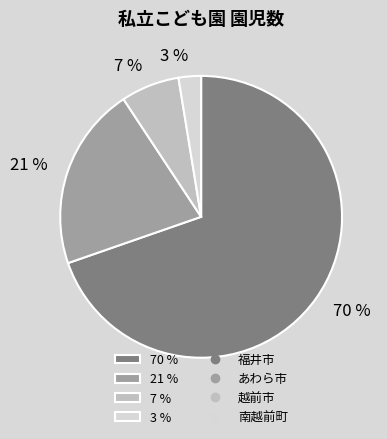

To the nearest percent, what is the difference between the 3 % and 7 % slice percentages?

4%